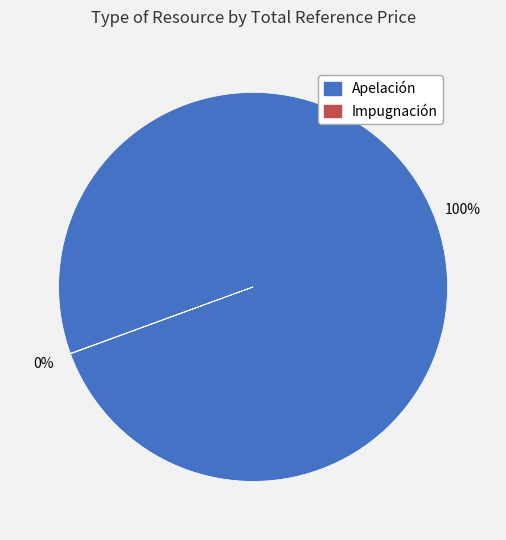

Which category accounts for the majority?

Apelación